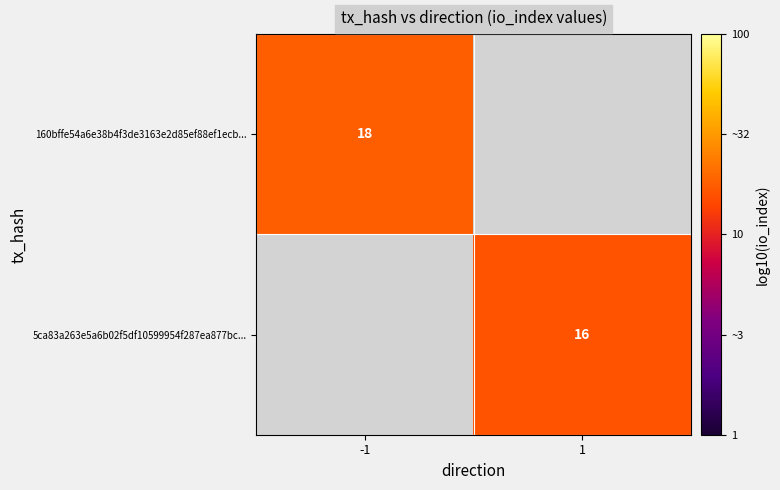

Is it true that 160bffe54a6e38b4f3de3163e2d85ef88ef1ecb... equals 0.8 at -1?

False